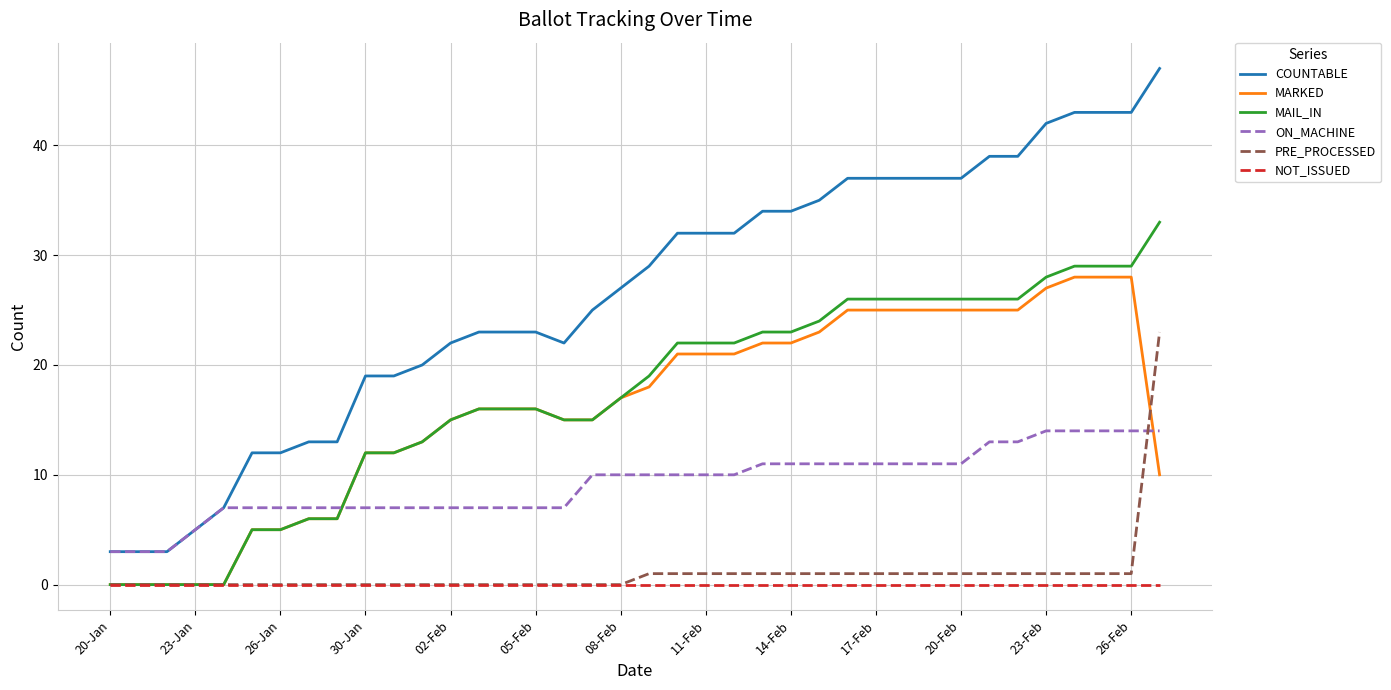

Does the chart have visible grid lines?

Yes